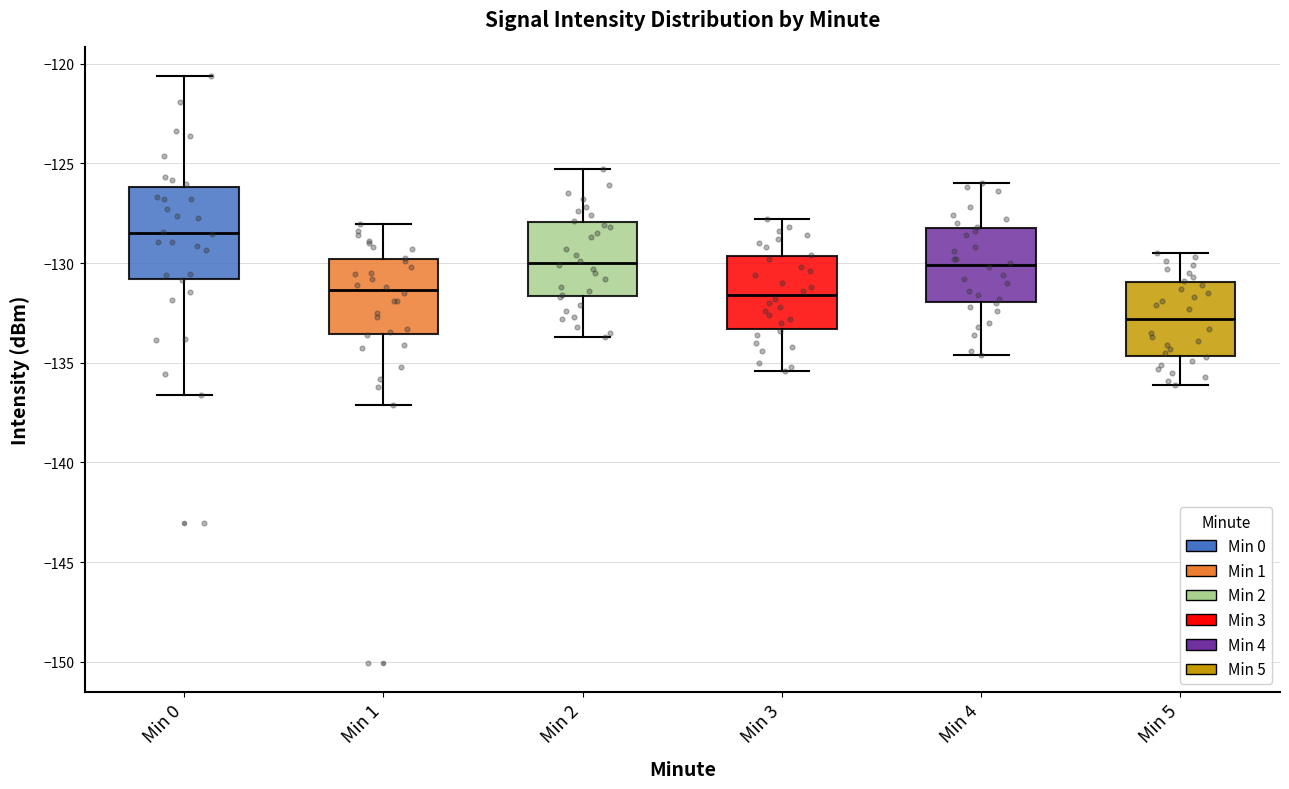

Which box's median line is the highest?

Min 0